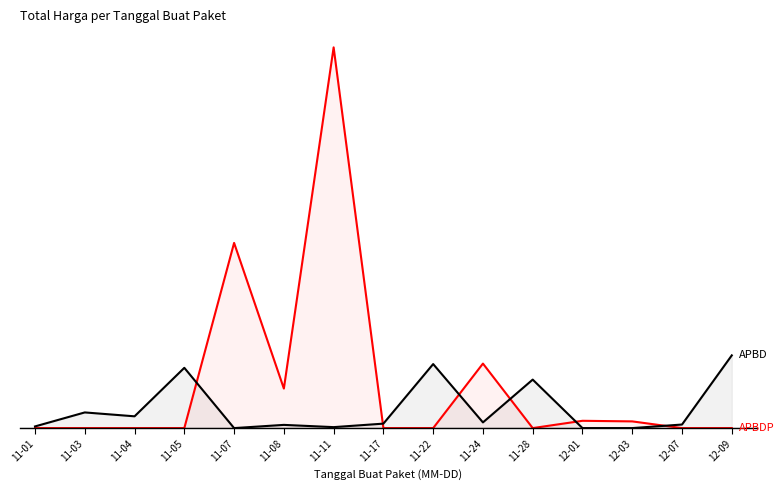

How many values in the APBD series exceed 34292000?

7